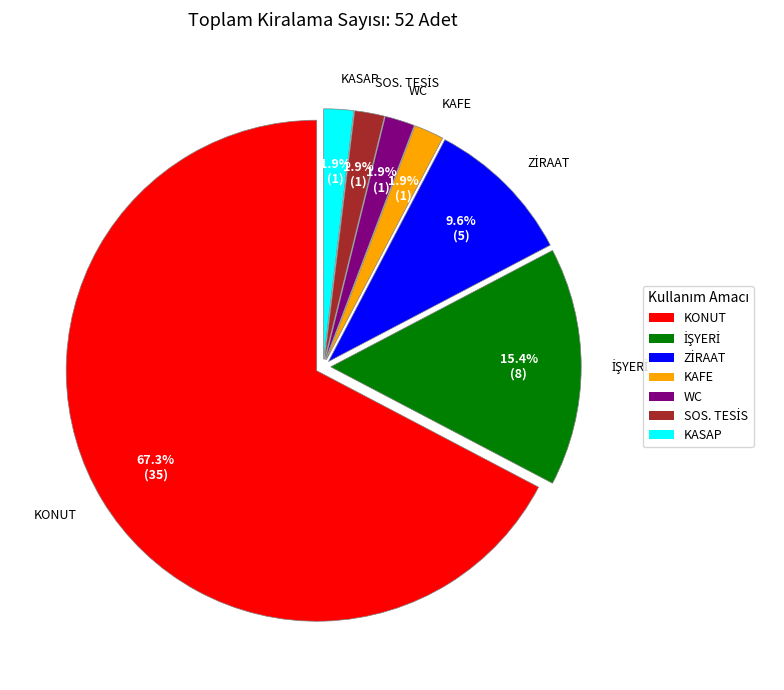

Which slice is the largest?

KONUT